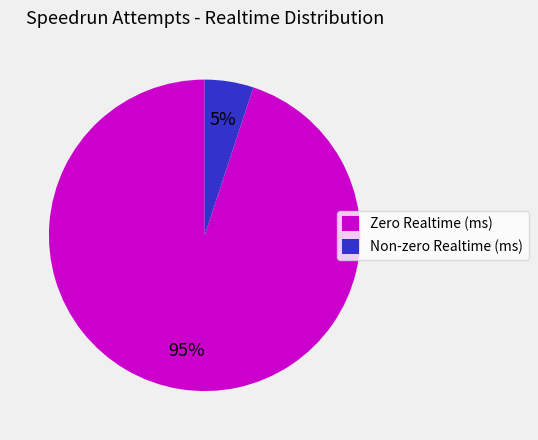

Does any single category account for the majority?

Yes